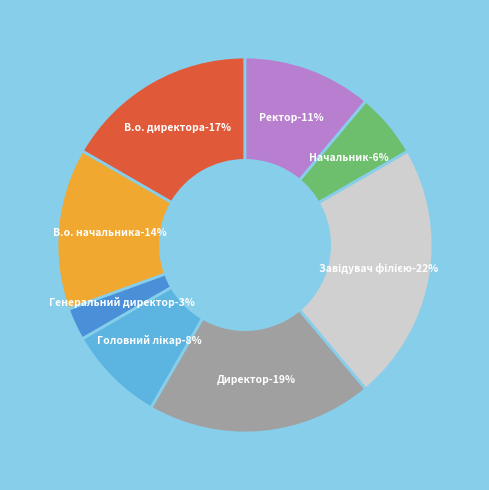

Is it true that Головний лікар is 18% of the pie?

False